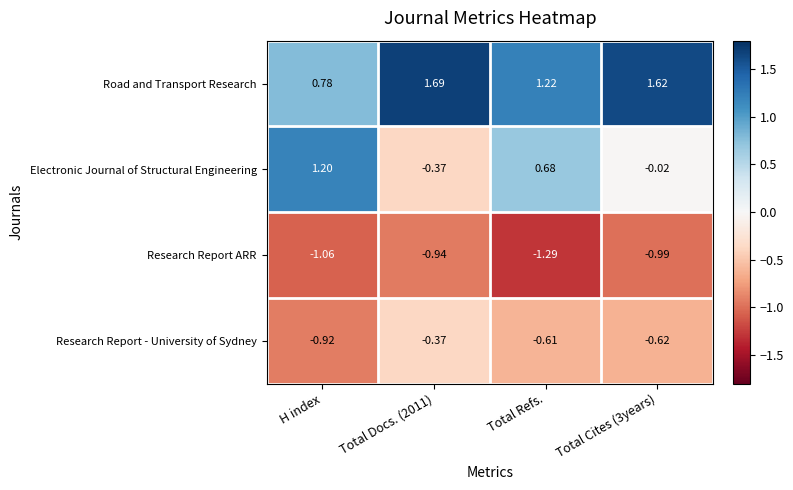

Between Total Refs. and Total Cites (3years), which series saw the biggest shift?

Electronic Journal of Structural Engineering